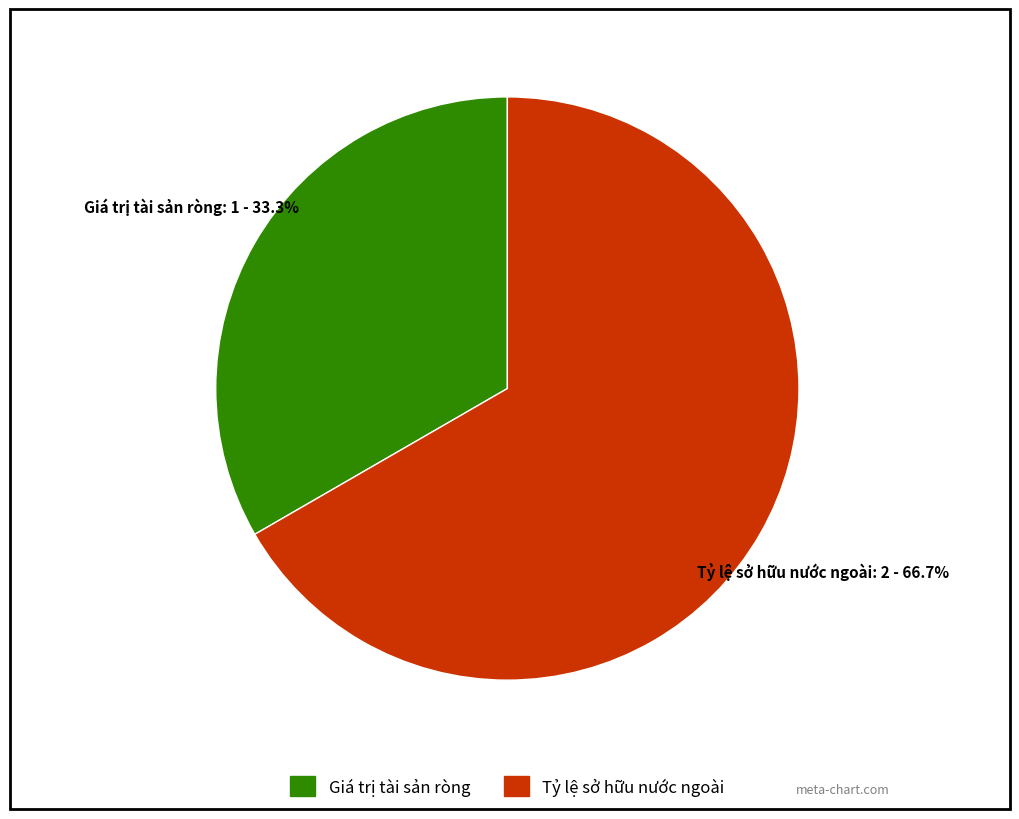

Is it true that Tỷ lệ sở hữu nước ngoài is 67% of the pie?

True